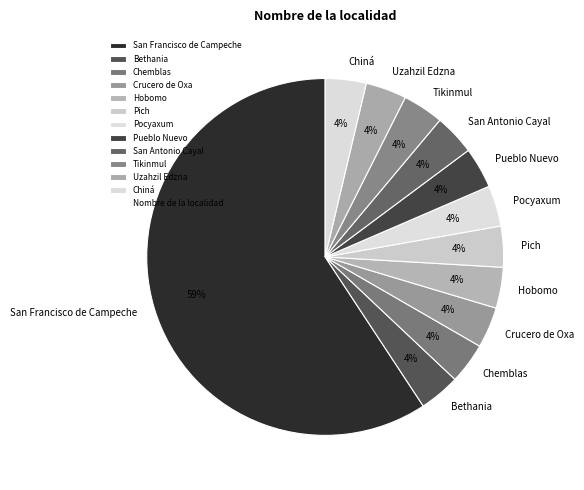

Count the number of slices in the pie.

12